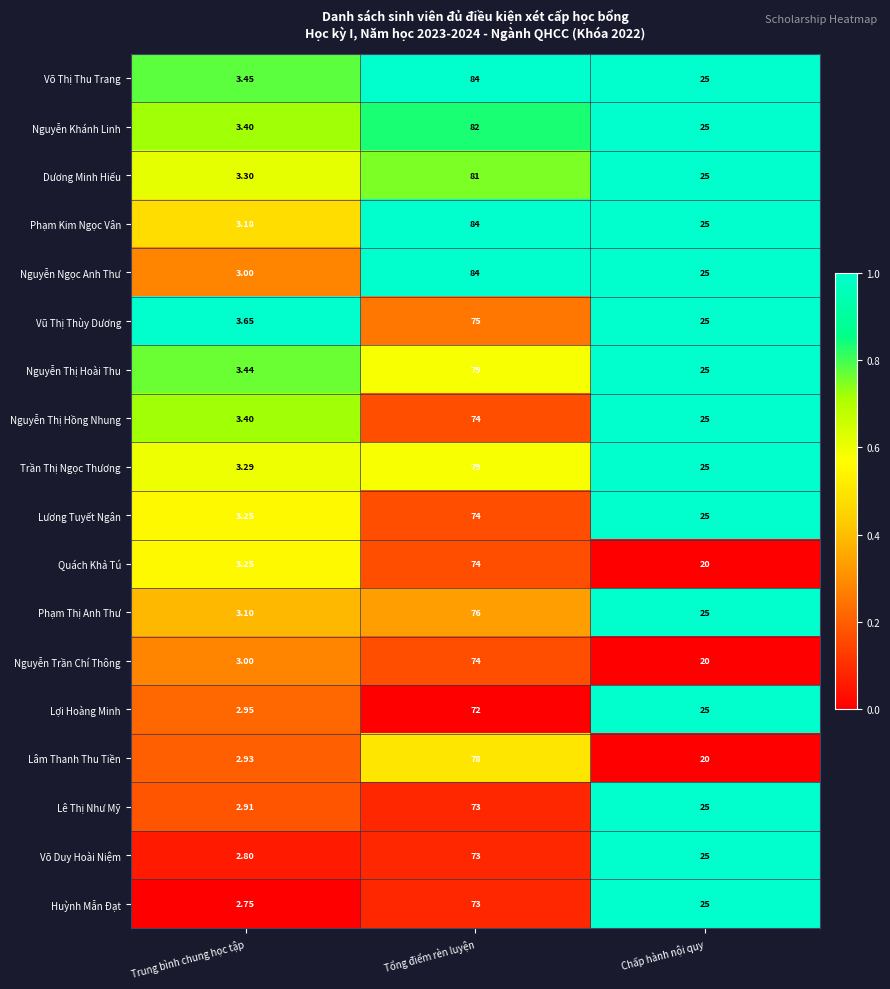

Is the value of Phạm Thị Anh Thư at Tổng điểm rèn luyện greater than the value of Võ Thị Thu Trang at Tổng điểm rèn luyện?

No